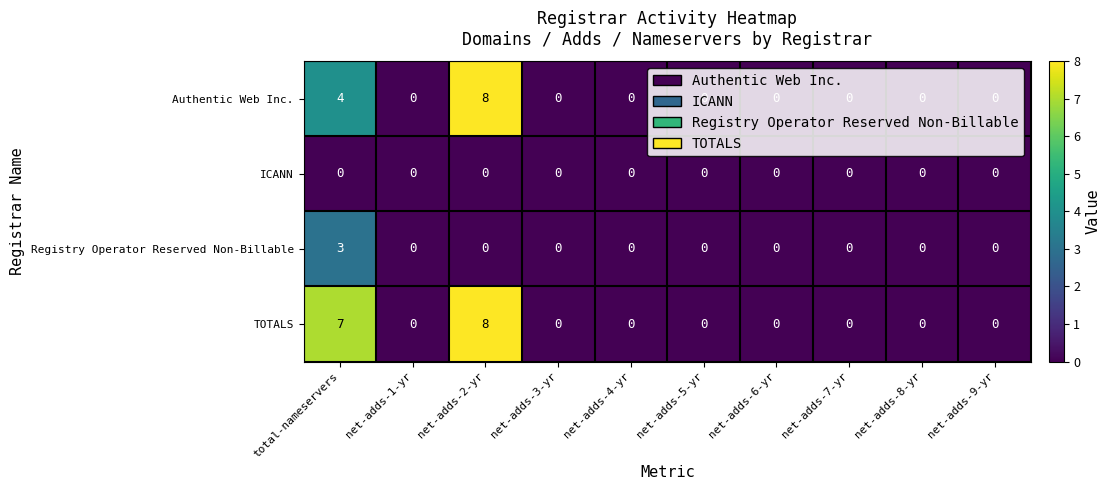

What is the difference between the maximum and minimum values in the Registry Operator Reserved Non-Billable series?

3